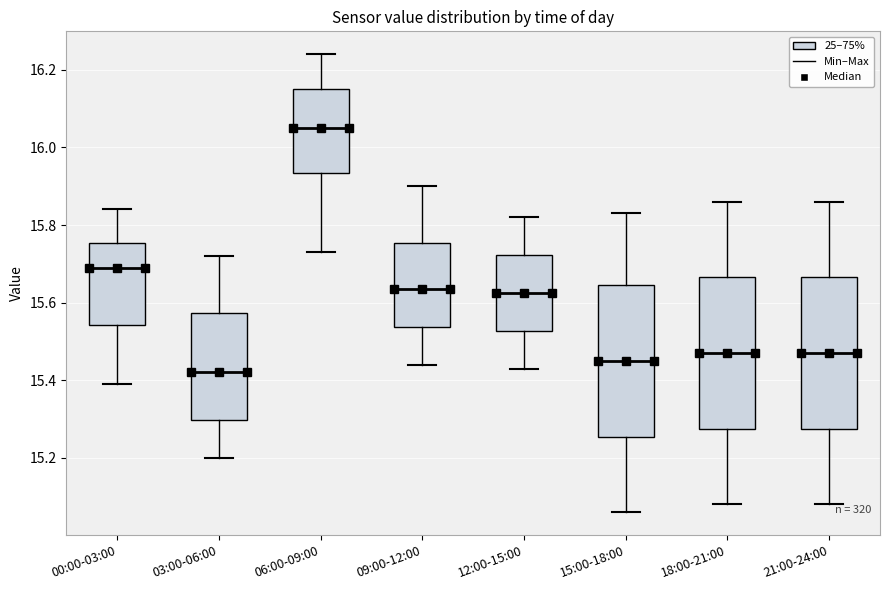

Where is the lower edge of the box for 21:00-24:00 on the y-axis? The values are not printed on the chart, so give them approximately, as read against the axis.

15.28